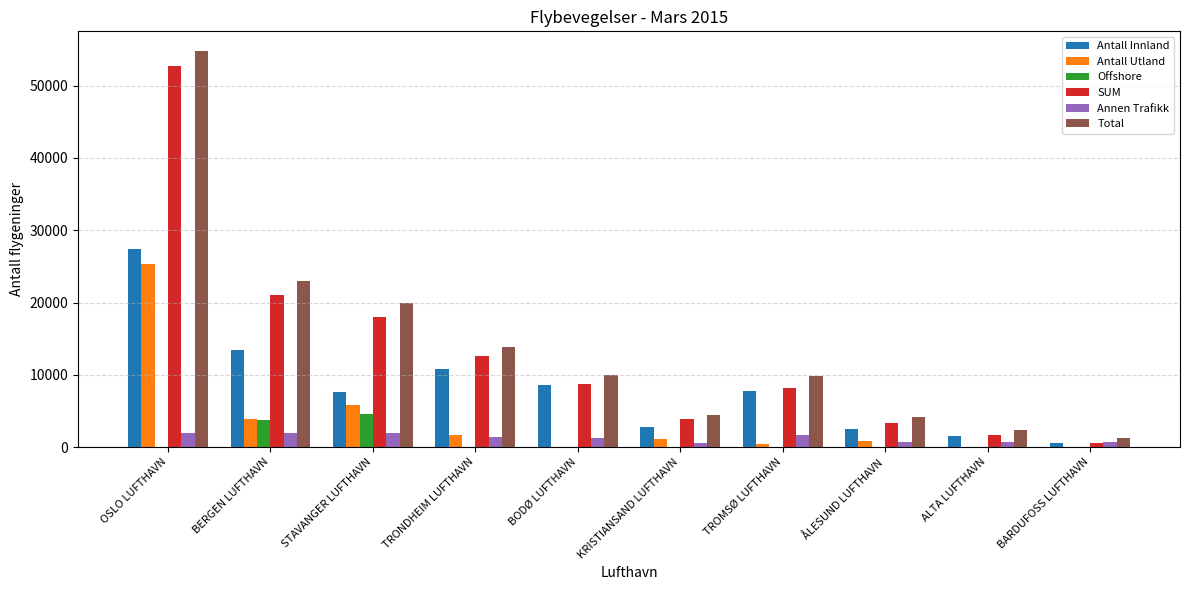

What is the maximum value shown in the chart?

54773